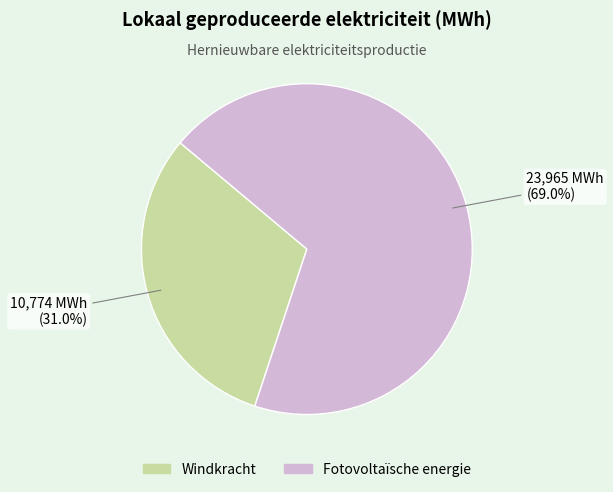

What portion of the pie excludes Windkracht?

69.0%